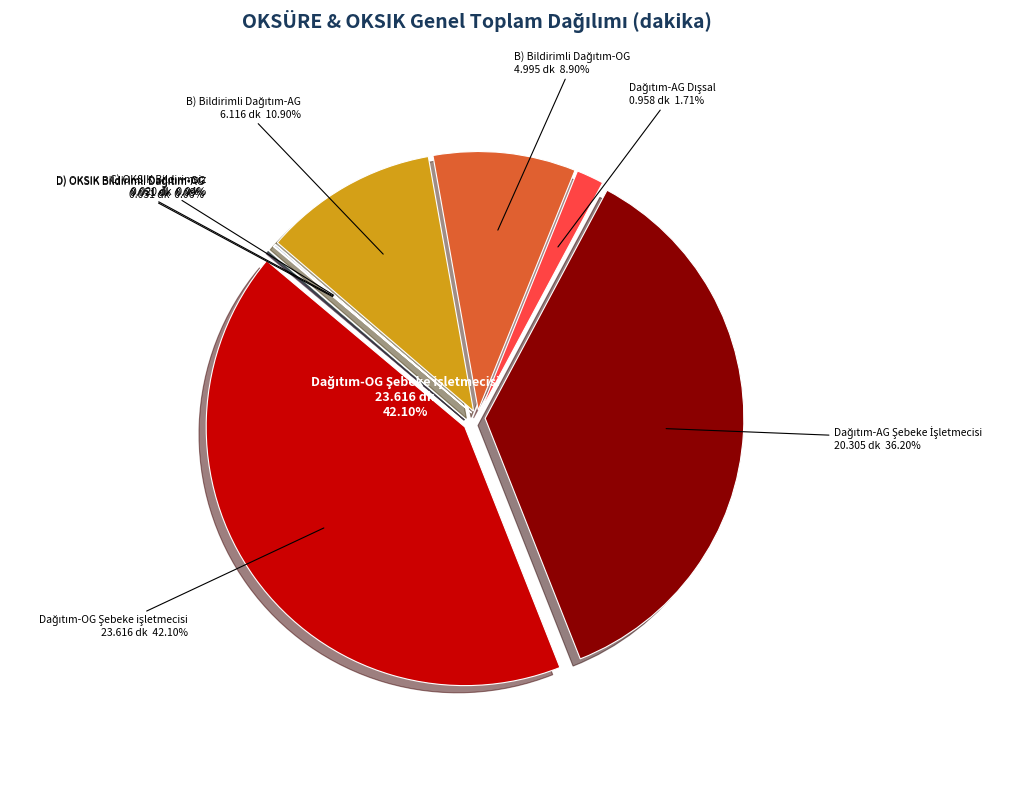

How many slices are in this pie chart?

8